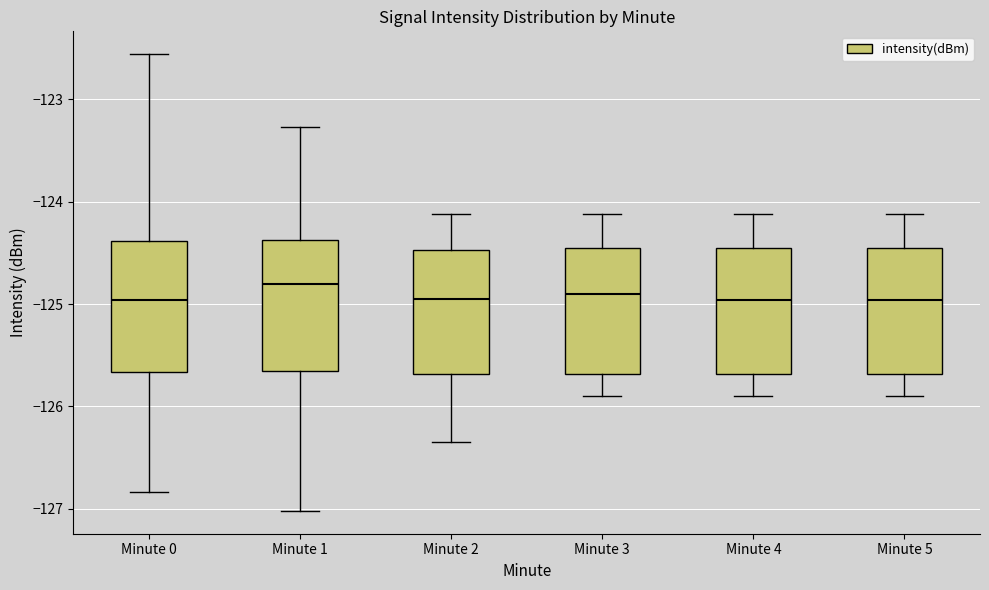

Reading left to right, transcribe this box plot: for each box, give where its median line is, the range the box spans, and where its two whiskers end, as read against the y-axis. The values are not printed on the chart, so give them approximately, as read against the axis.

Minute 0: median -125.0, box -125.7 to -124.4, whiskers -126.8 to -122.6
Minute 1: median -124.8, box -125.7 to -124.4, whiskers -127.0 to -123.3
Minute 2: median -125.0, box -125.7 to -124.5, whiskers -126.3 to -124.1
Minute 3: median -124.9, box -125.7 to -124.5, whiskers -125.9 to -124.1
Minute 4: median -125.0, box -125.7 to -124.5, whiskers -125.9 to -124.1
Minute 5: median -125.0, box -125.7 to -124.5, whiskers -125.9 to -124.1